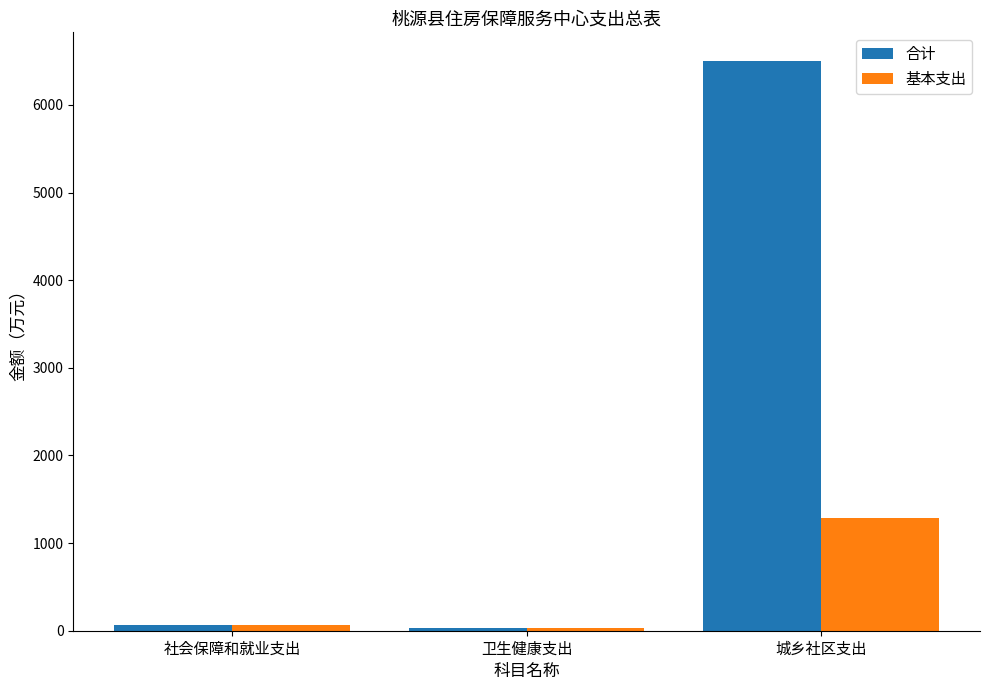

How many values in the 合计 series are below 67?

1